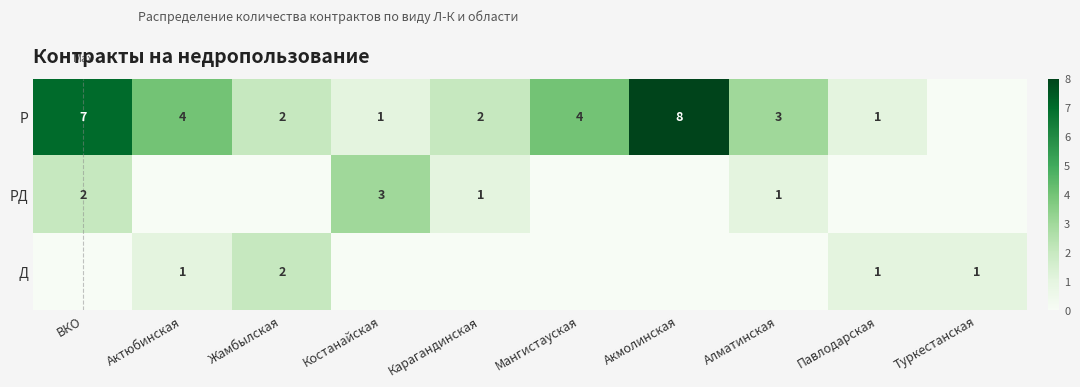

The value of РД at Костанайская is 3. True or false?

True